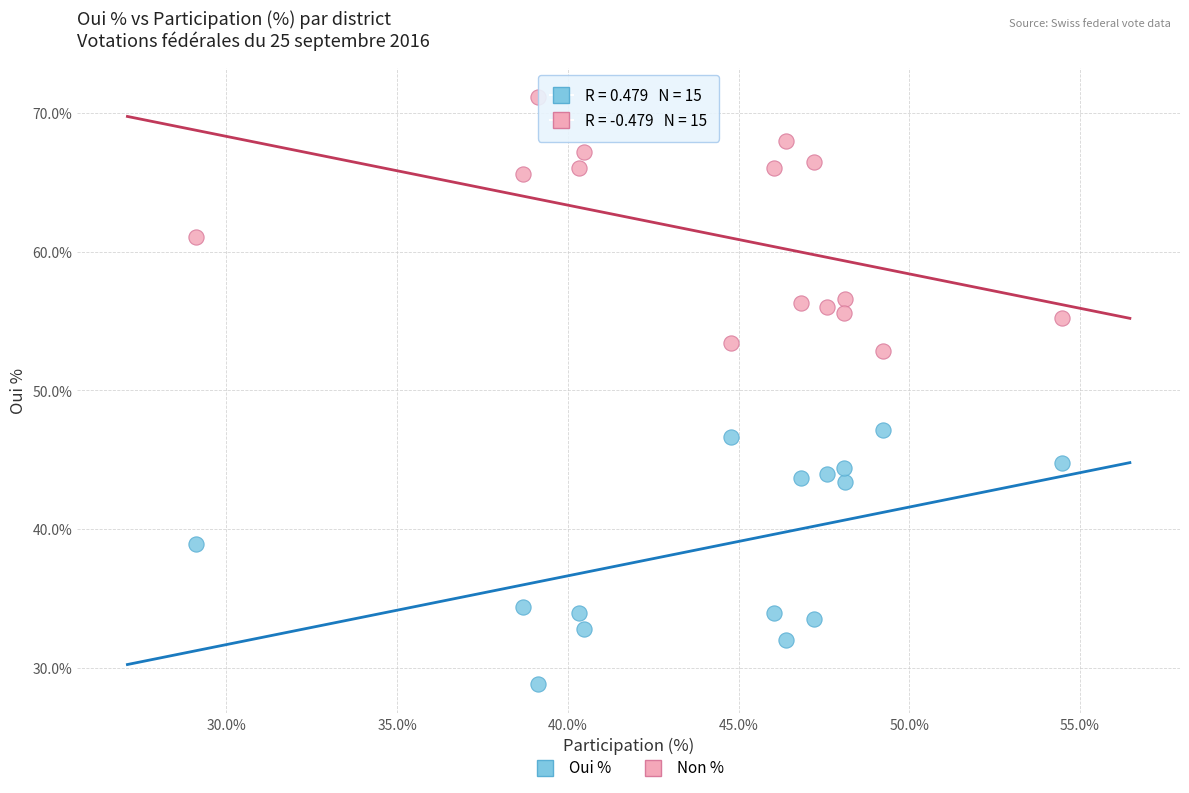

Which series contains the highest Y value?

Non %